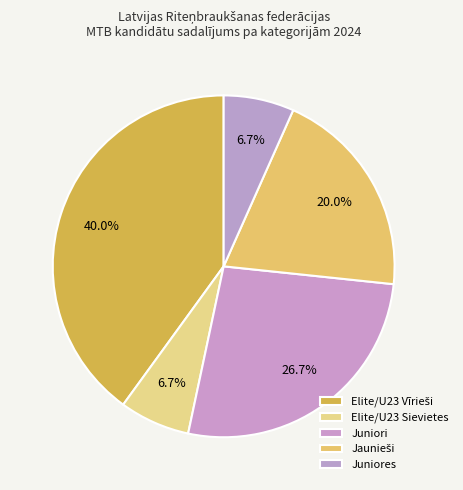

What percentage is the Juniores slice, to the nearest percent?

7%